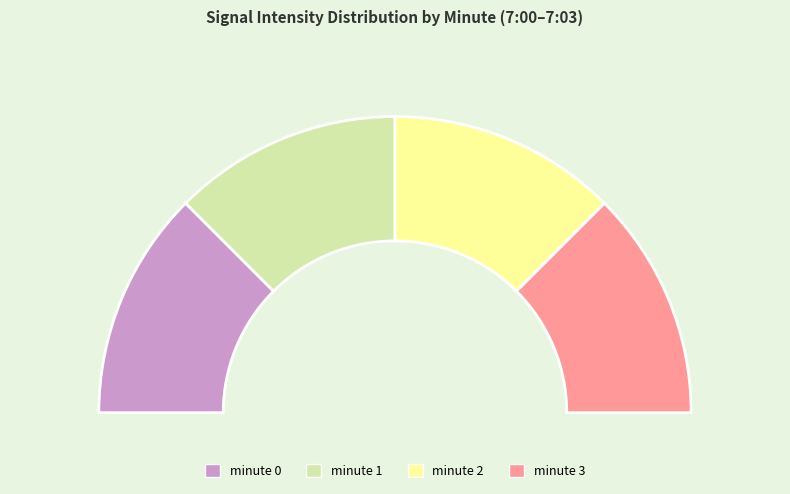

Rank the categories by value from lowest to highest.

minute 1, minute 2, minute 3, minute 0